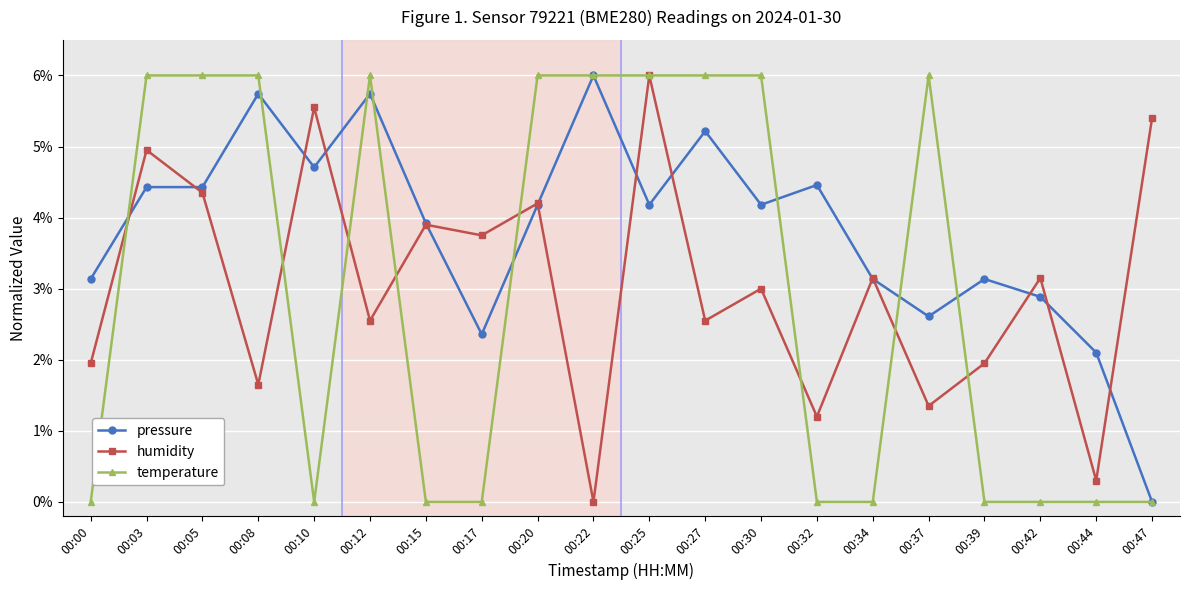

What is the highest value of the humidity series?

6.0